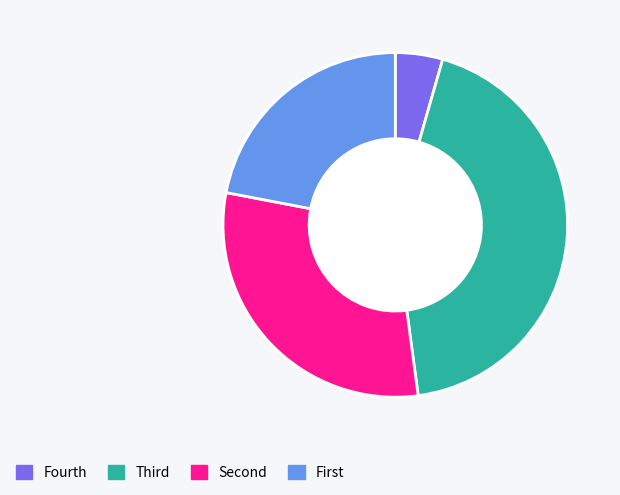

The Fourth slice represents 4% of the pie. True or false?

True